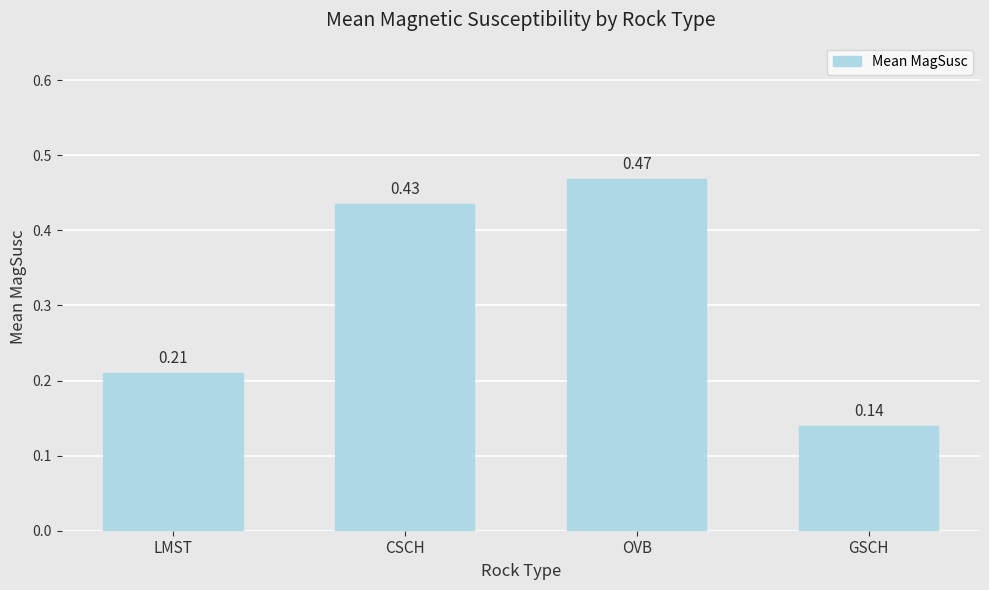

List the labels in order of value, smallest first.

GSCH, LMST, CSCH, OVB